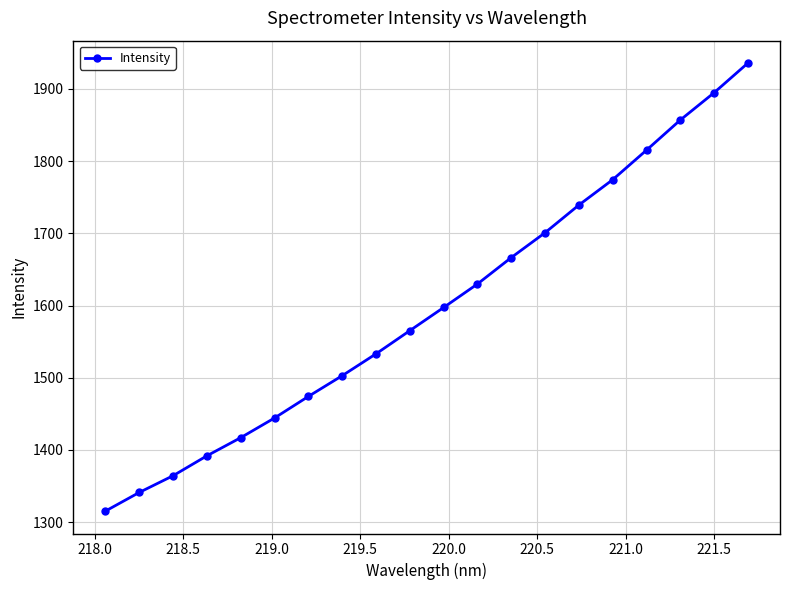

What is the difference between the maximum and second lowest values?

594.6